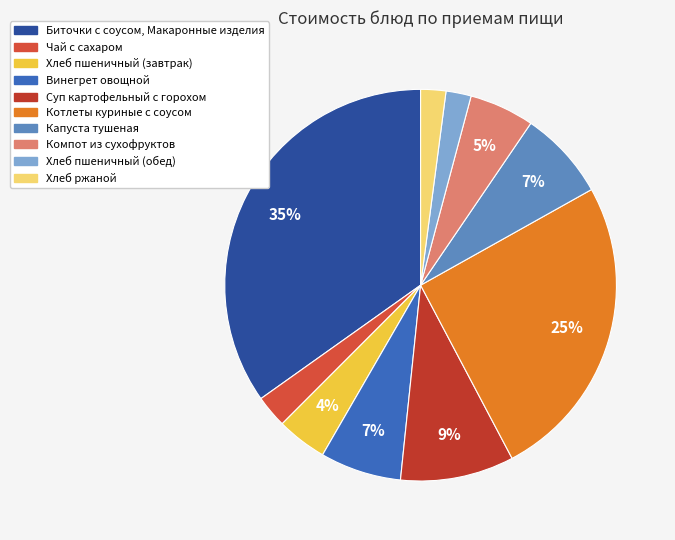

To the nearest percent, what is the combined percentage of Хлеб пшеничный (завтрак) and Чай с сахаром?

7%